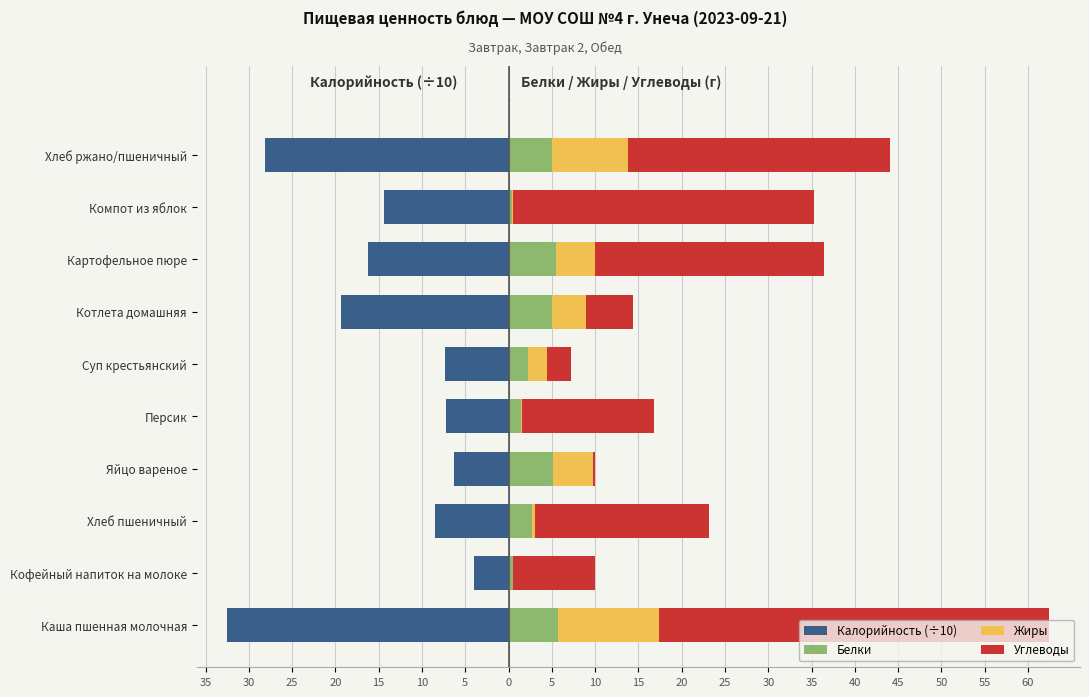

What is the difference between the Жиры values at Картофельное пюре and Хлеб пшеничный?

4.2